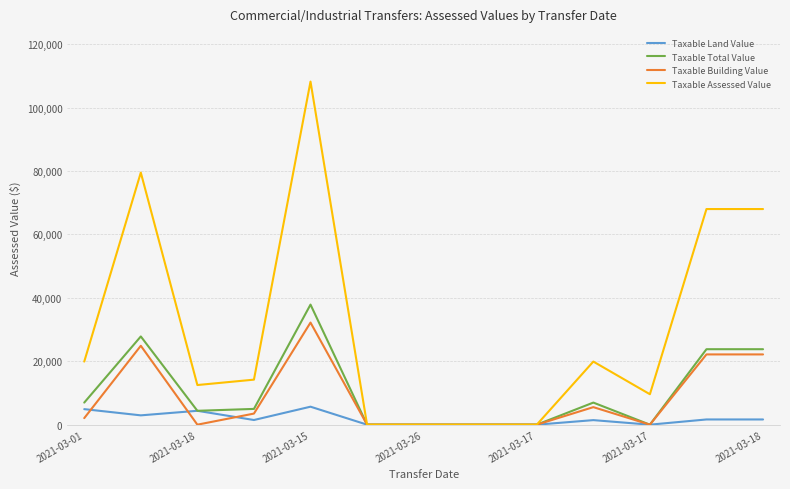

Which series has the largest total across all categories?

Taxable Assessed Value